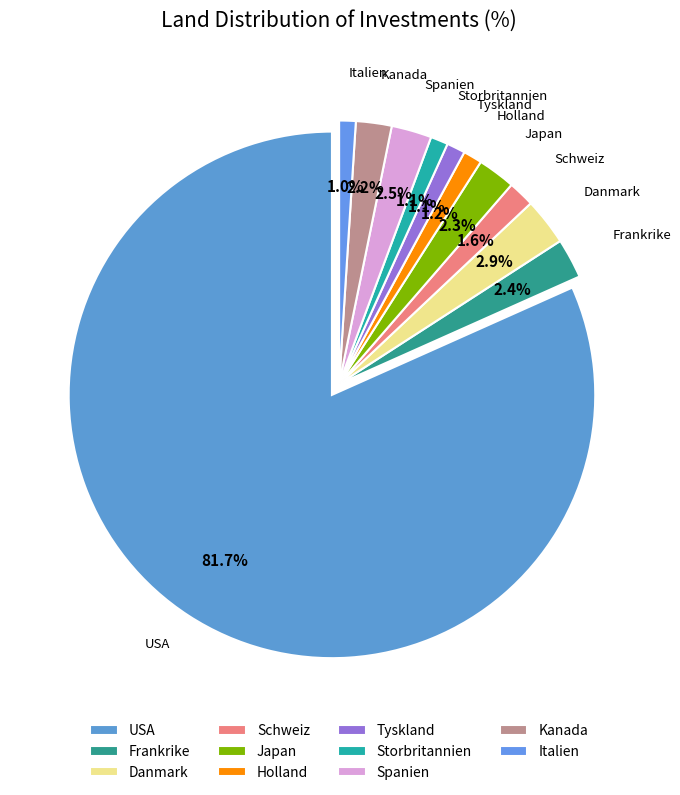

Does Frankrike represent more than half of the total?

No